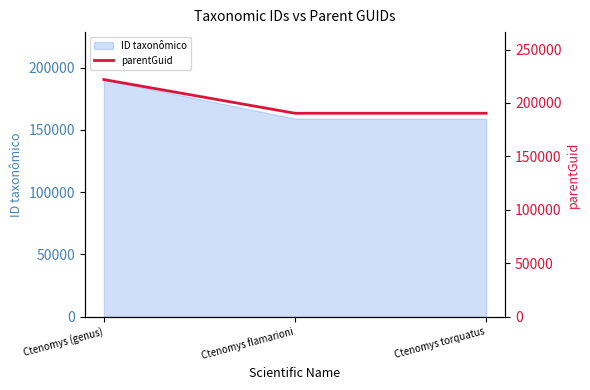

The ID taxonômico series shows 105755 at Ctenomys torquatus. True or false?

False